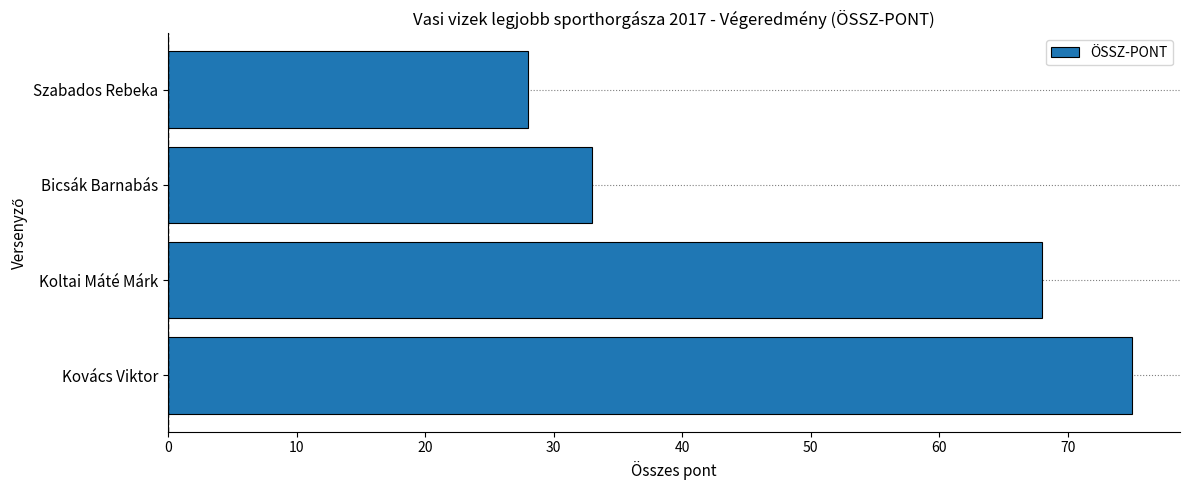

What is the maximum value shown in the chart?

75